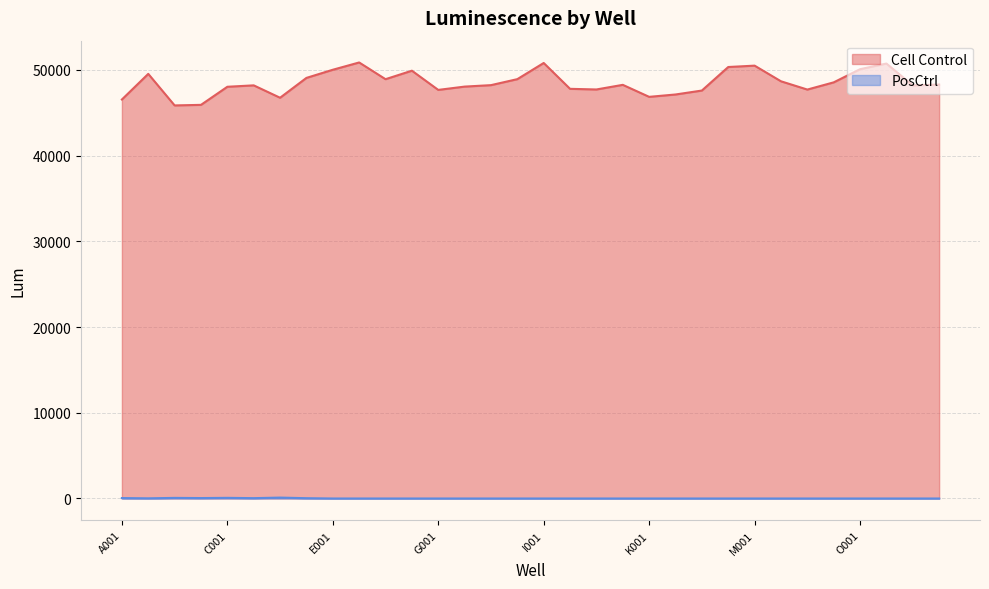

What position from the right is G002?

19